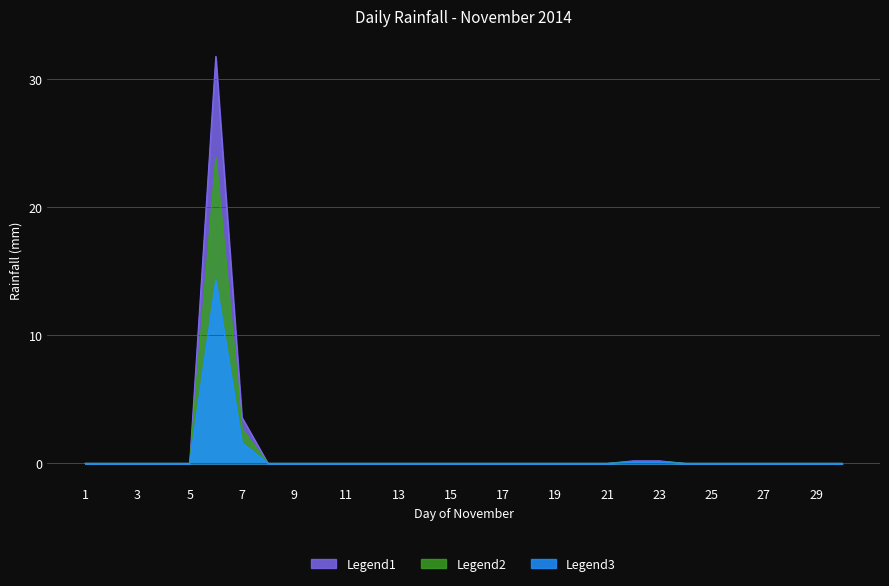

List the series in order of their peak value, lowest first.

Legend3, Legend2, Legend1